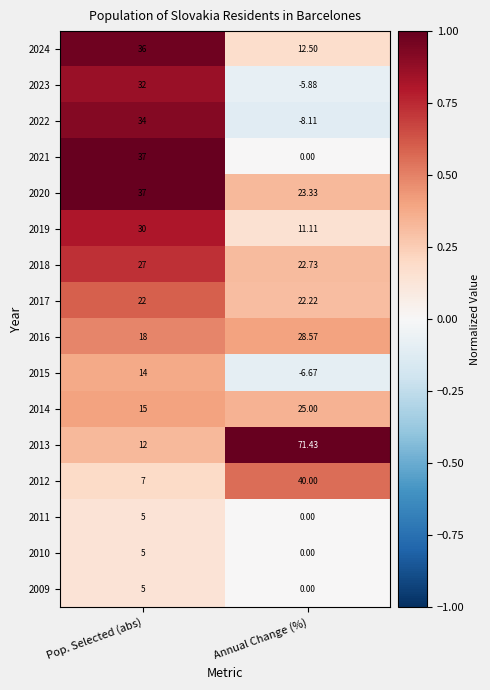

At which category is the sum across all series the highest?

Pop. Selected (abs)